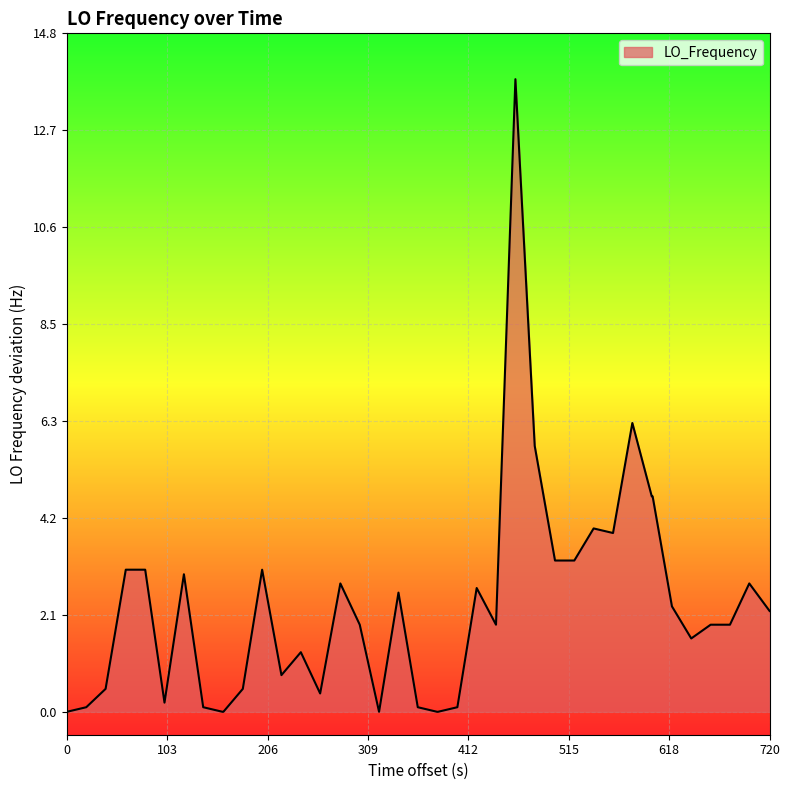

What is the difference between the maximum and minimum values?

13.8